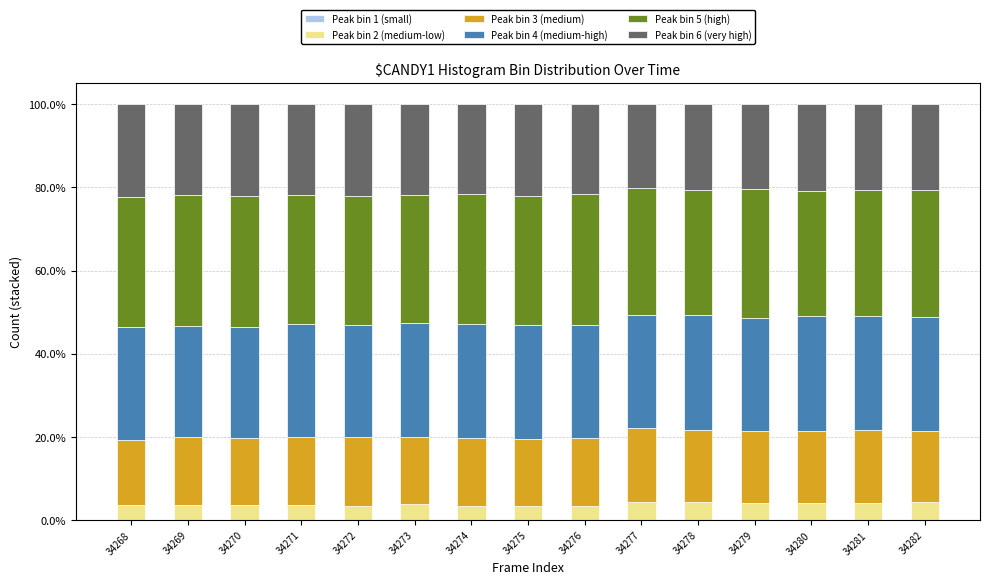

How many categories are shown in the chart?

15